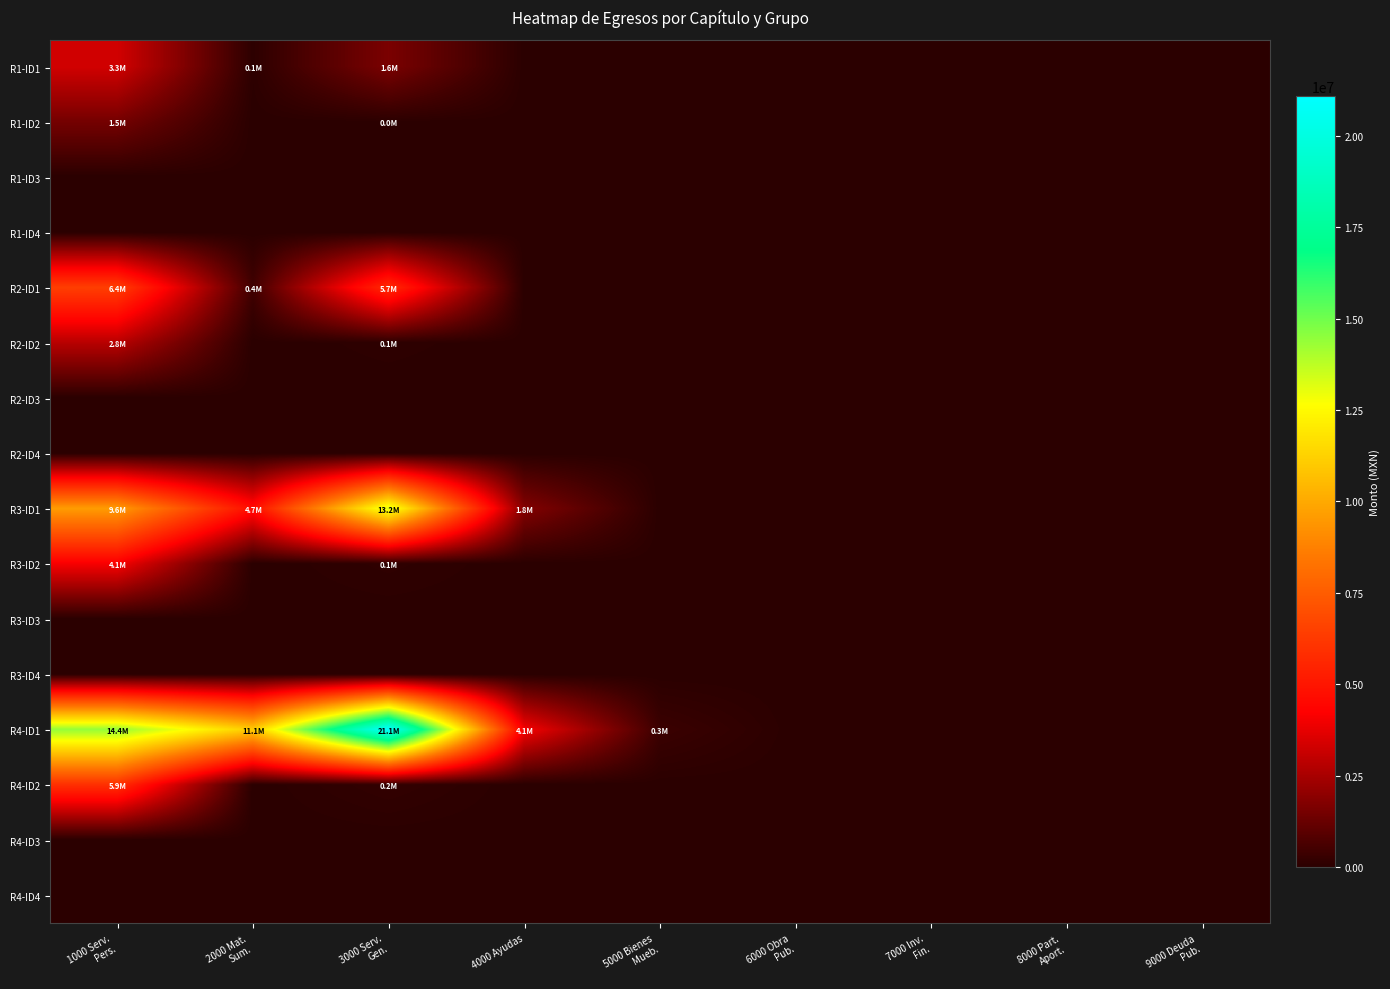

Which series has the widest spread of values?

R4-ID1